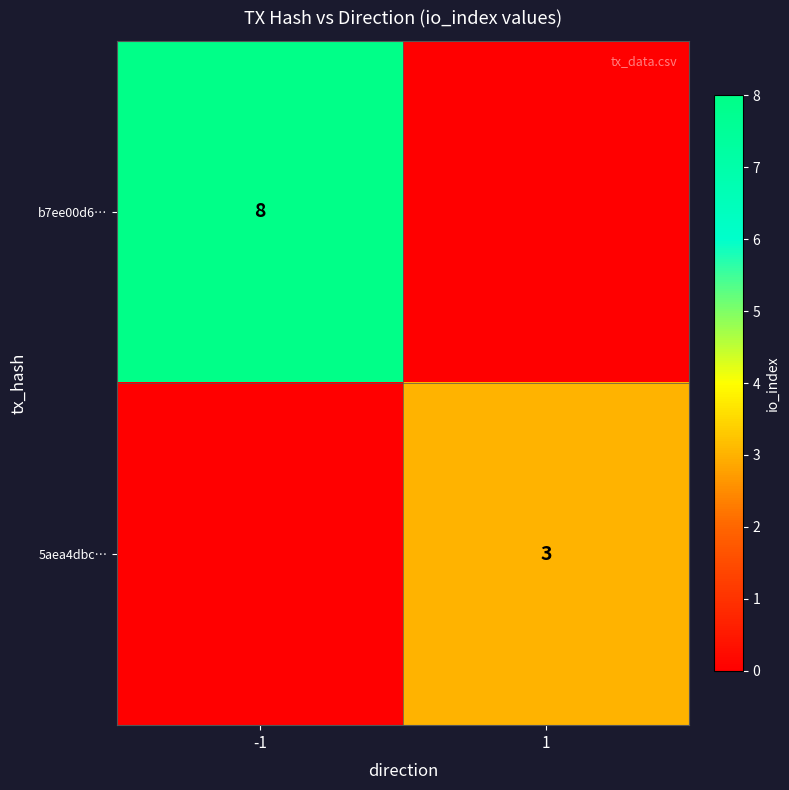

Between 1 and -1, which is larger?

-1